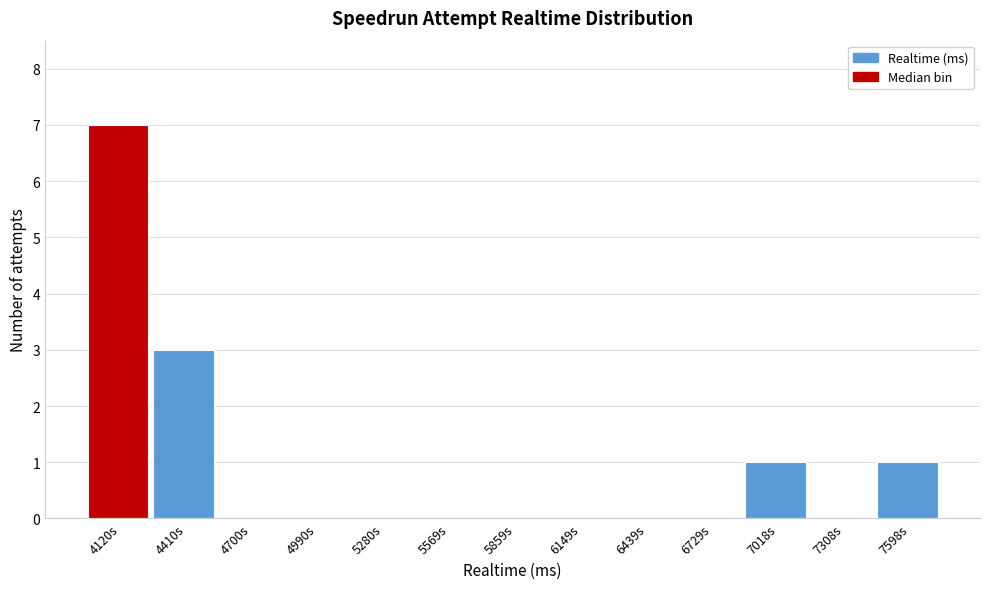

Reading left to right, list all the values displayed in this chart.

4120s=7	4410s=3	4700s=0	4990s=0	5280s=0	5569s=0	5859s=0	6149s=0	6439s=0	6729s=0	7018s=1	7308s=0	7598s=1